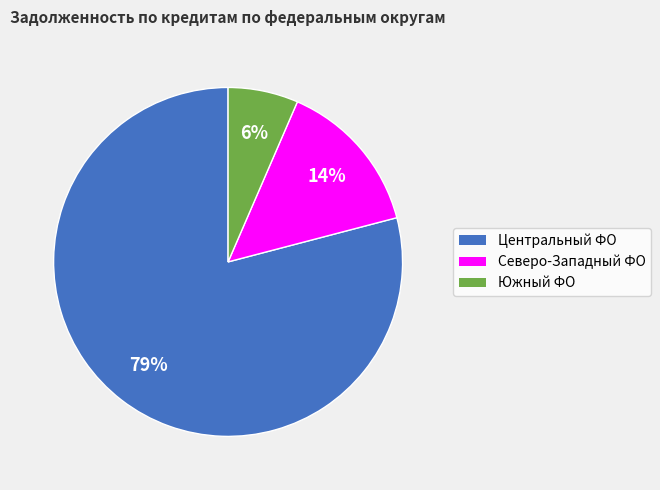

How many segments does this pie chart have?

3